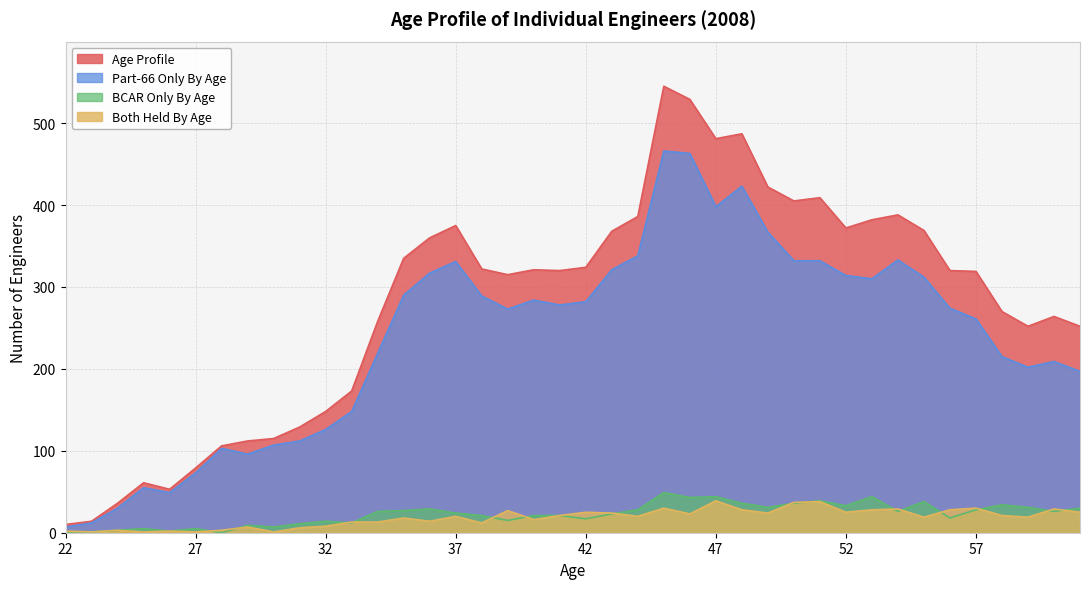

How many values in the Age Profile series exceed 320?

19